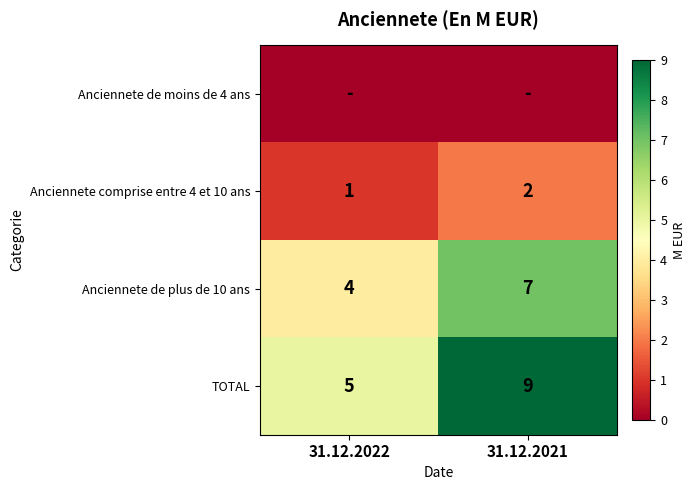

Between 31.12.2022 and 31.12.2021, which is larger?

31.12.2022